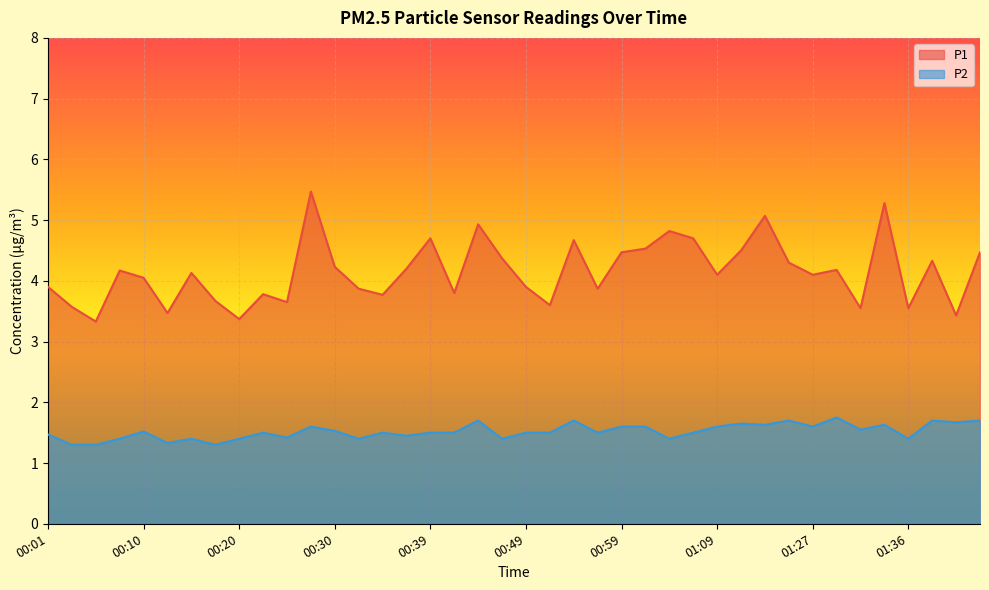

The P1 series shows 3.5 at 01:36. True or false?

True